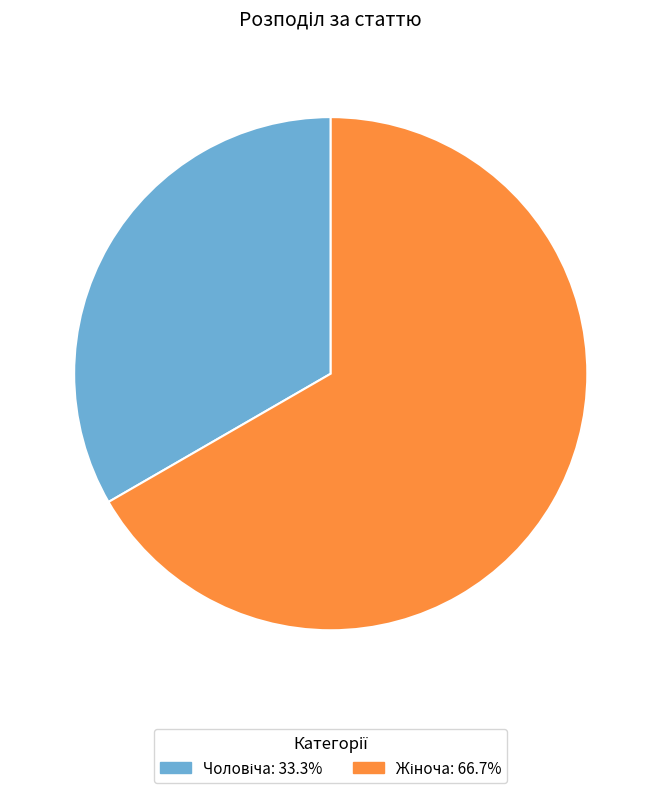

Is there any slice that represents more than half of the pie?

Yes